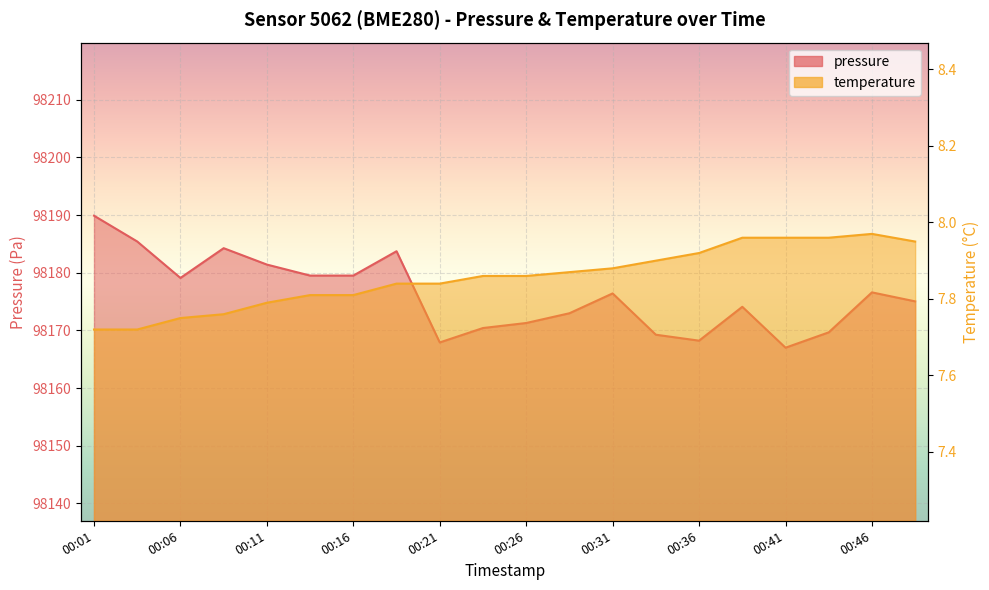

At which category is the sum across all series the highest?

00:01